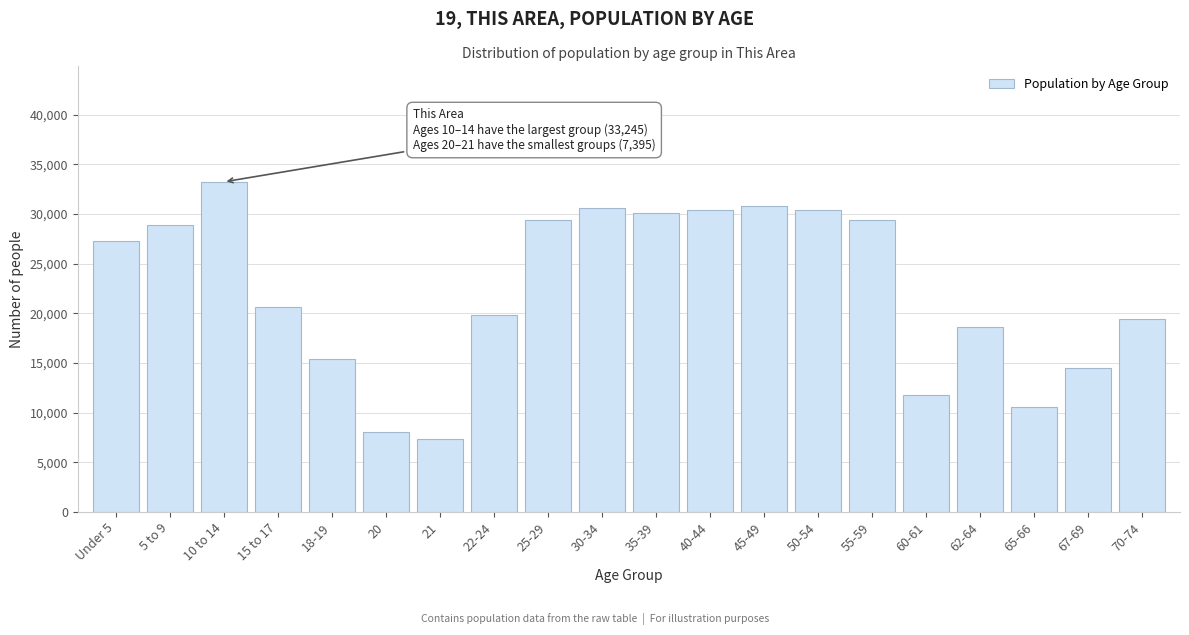

What is the ratio of the value at 40-44 to the value at Under 5?

1.1